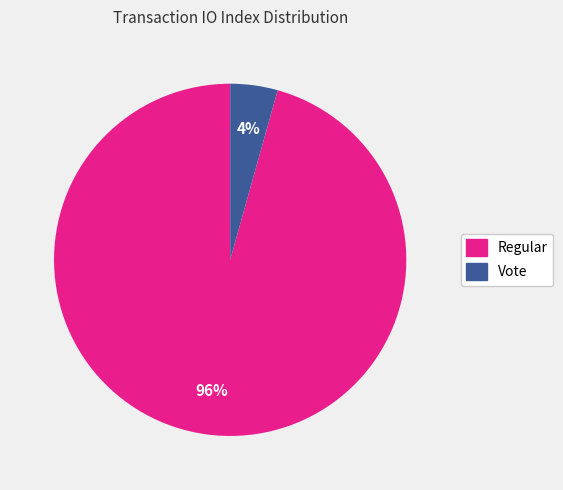

What percentage is the Vote slice, to the nearest percent?

4%